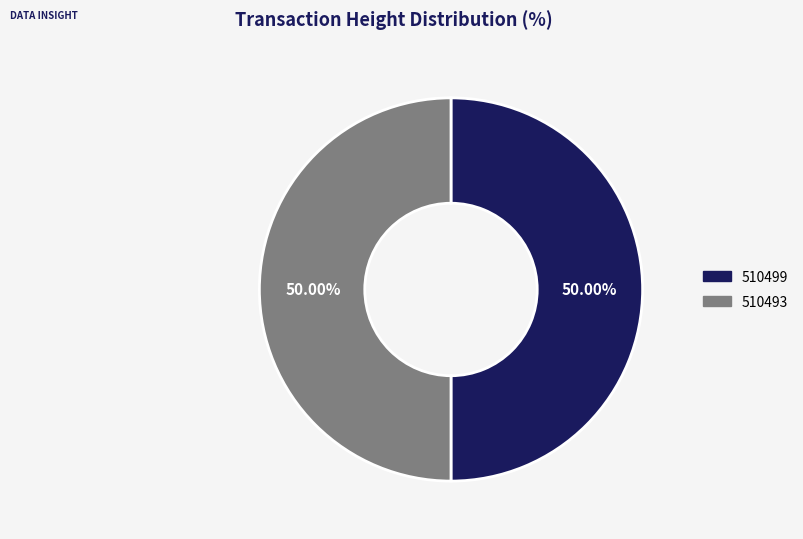

What percentage is the 510499 slice, to the nearest percent?

50%